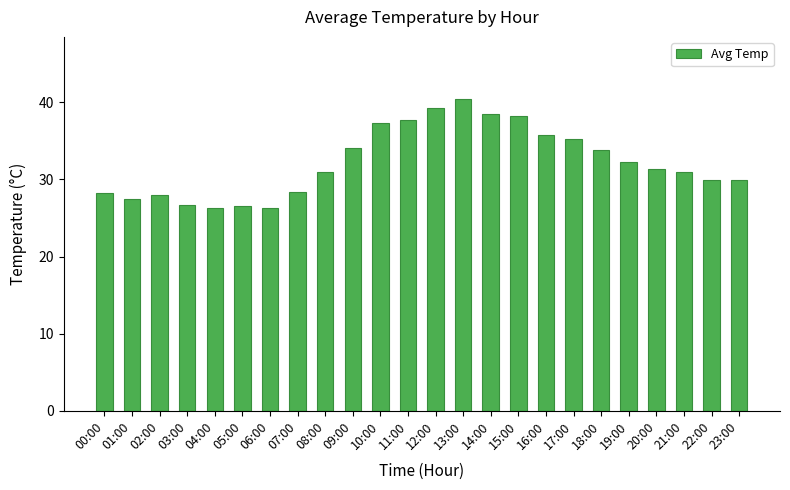

Approximately how many times larger is the value at 19:00 compared to 10:00?

0.9